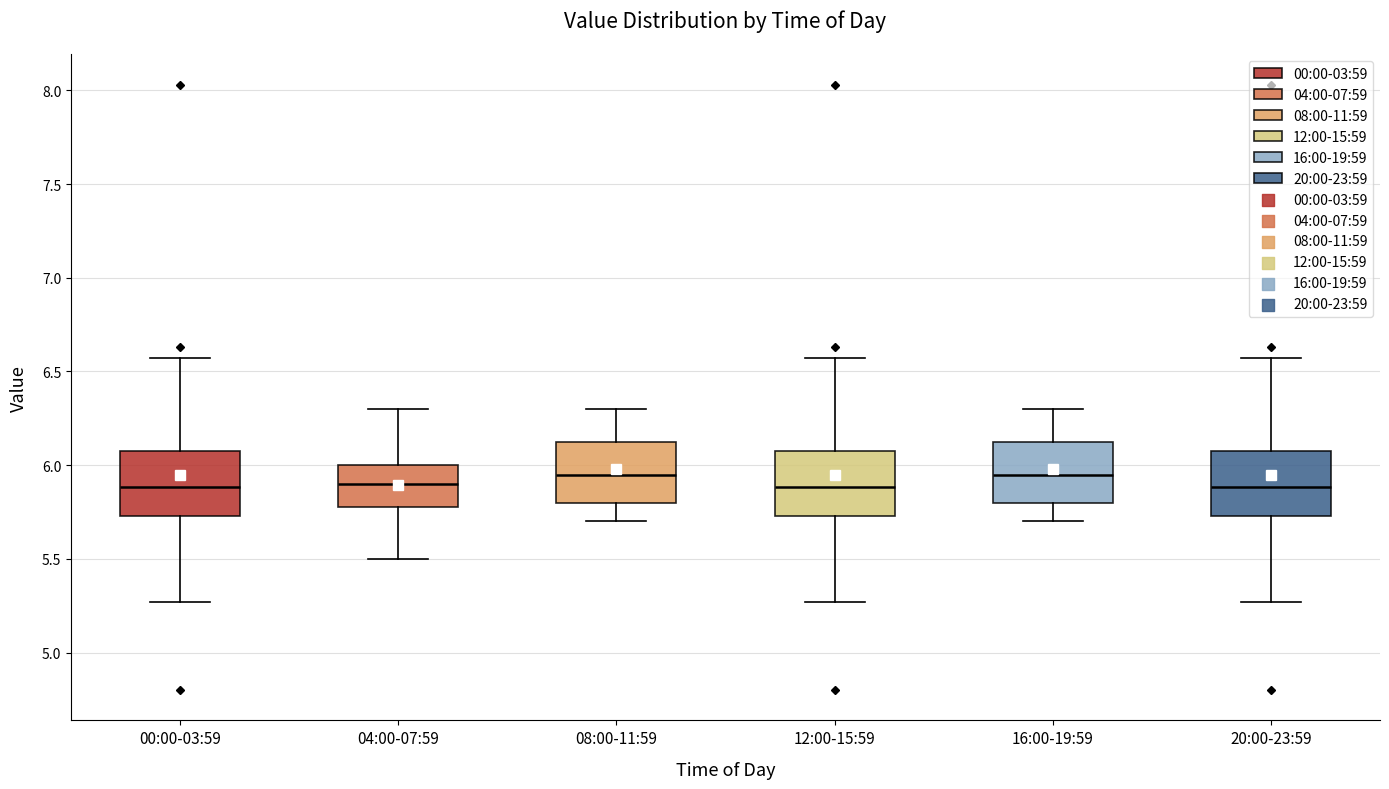

Where does the median line of the box for 08:00-11:59 sit on the y-axis? The values are not printed on the chart, so give them approximately, as read against the axis.

5.95